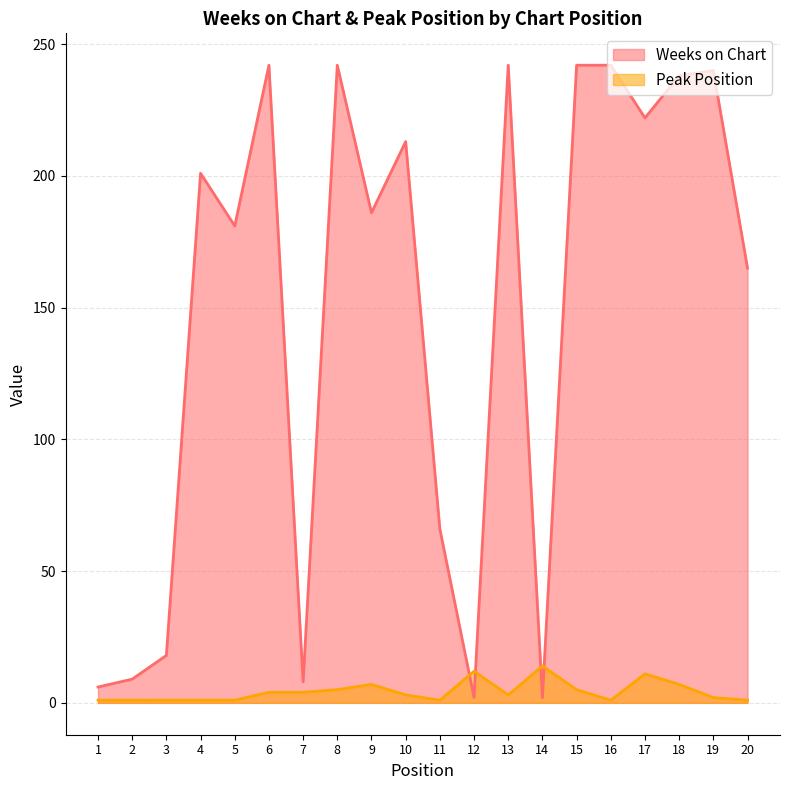

What is the spread (max minus min) of values at 1?

5